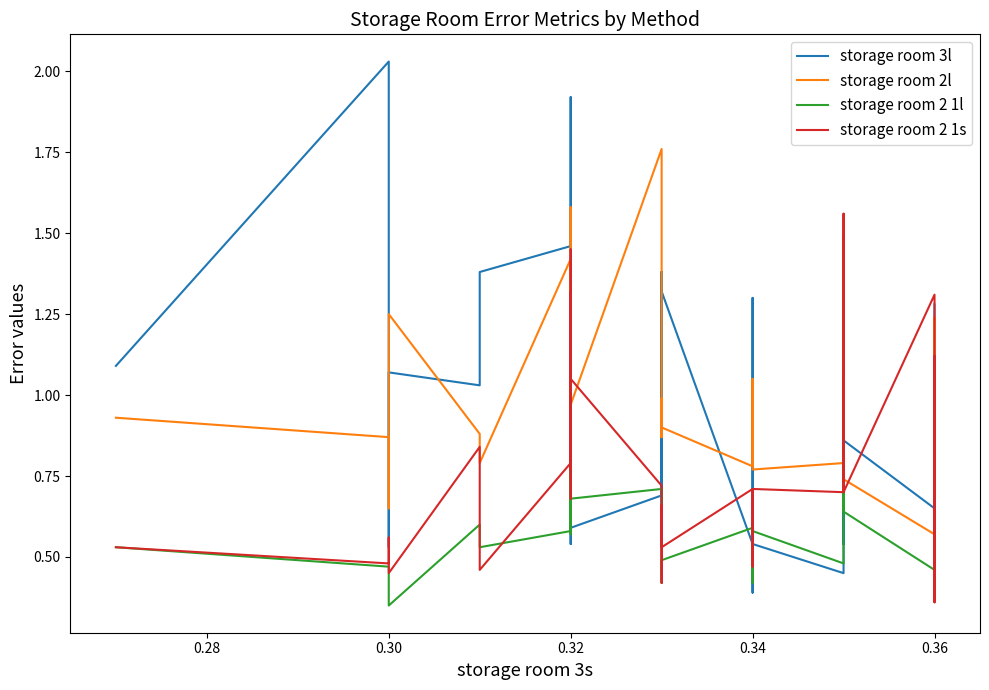

What is the minimum value shown in the chart?

0.3